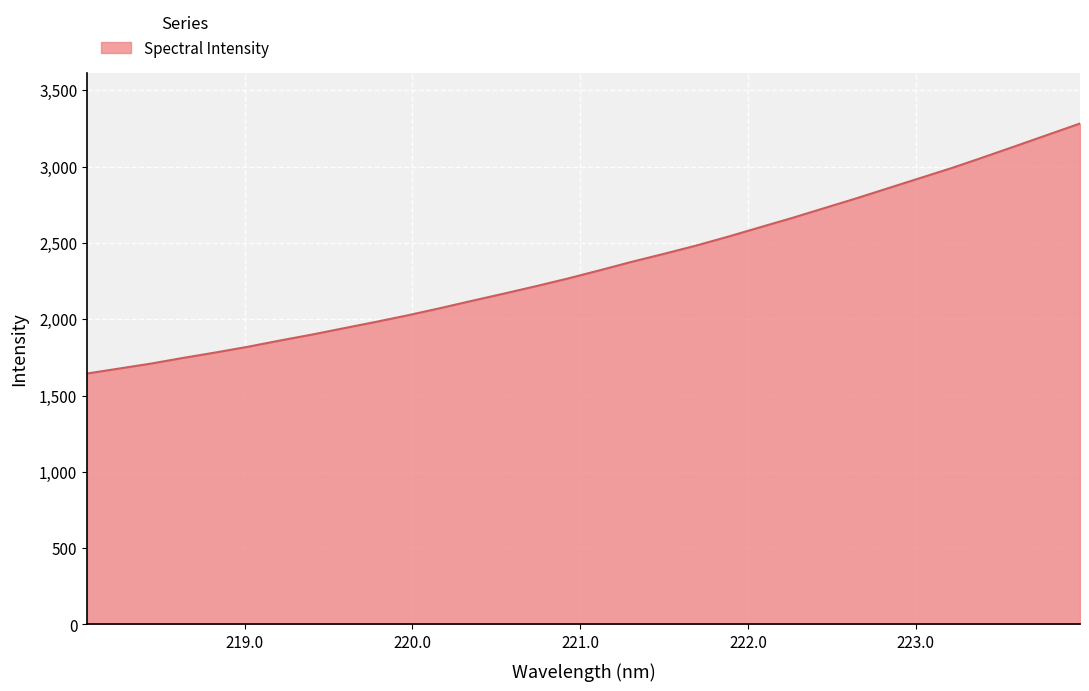

What is the difference between the maximum and minimum values?

1637.6